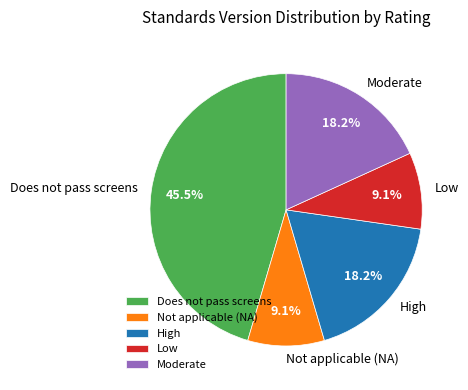

What percentage is NOT represented by Not applicable (NA)?

90.9%